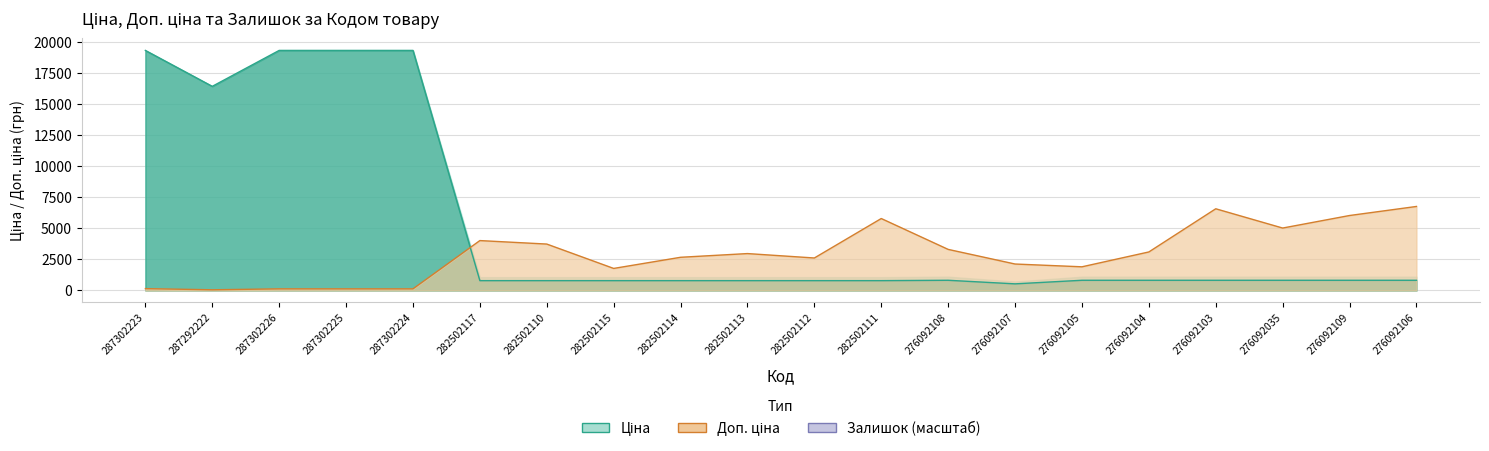

What is the difference between the highest and lowest values at 282502117?

3227.9